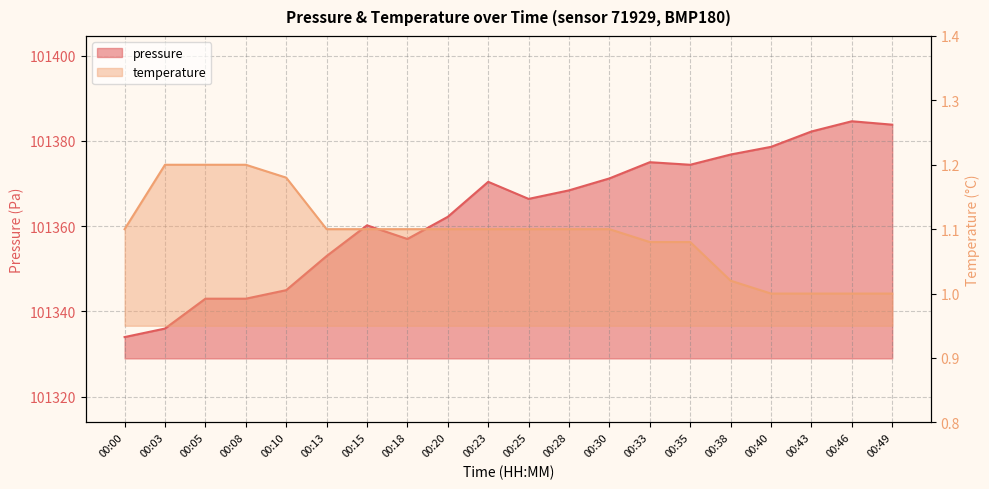

At which category does the chart reach its peak across all series?

00:46